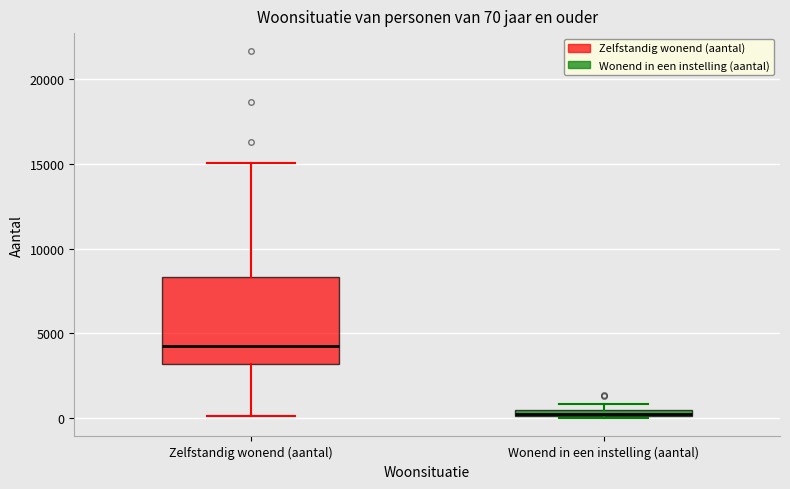

Which box is the tallest, from its lower edge to its upper edge?

Zelfstandig wonend (aantal)